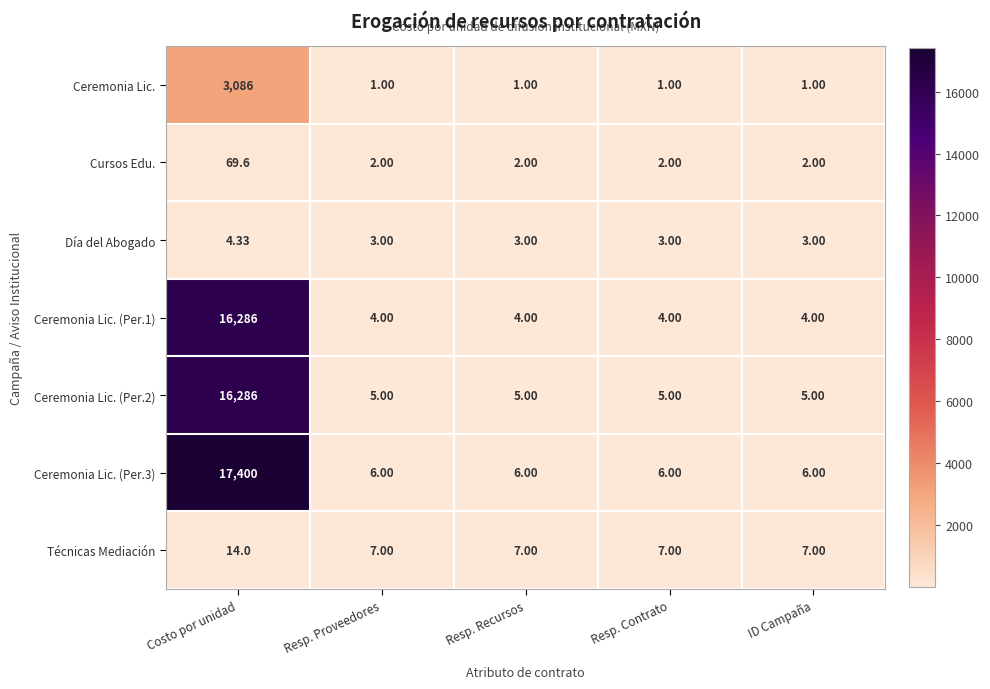

At which category does the chart reach its peak across all series?

Costo por unidad